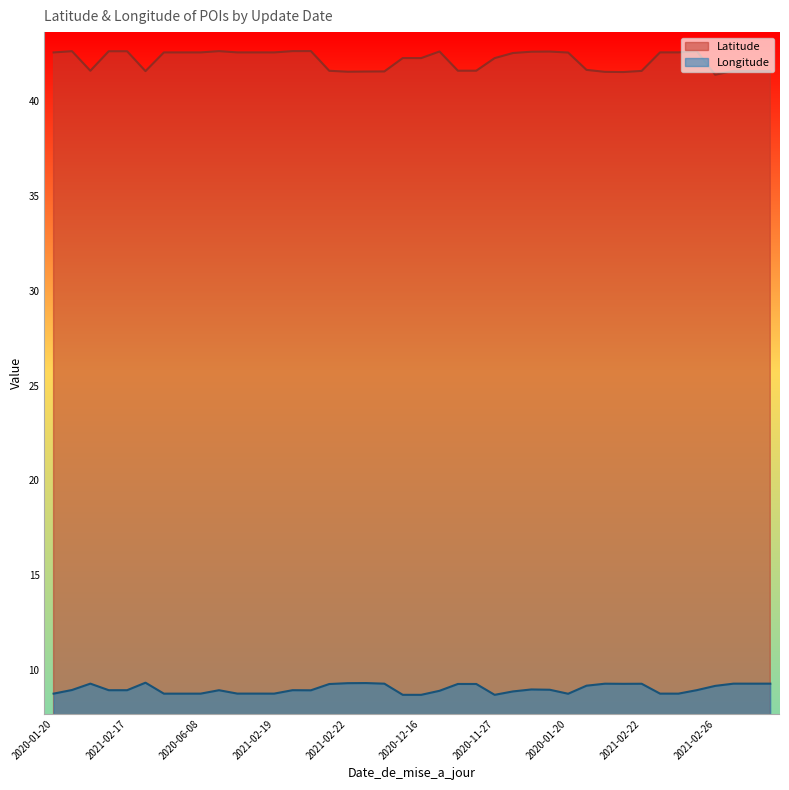

Does the chart display data point markers on the line(s)?

No